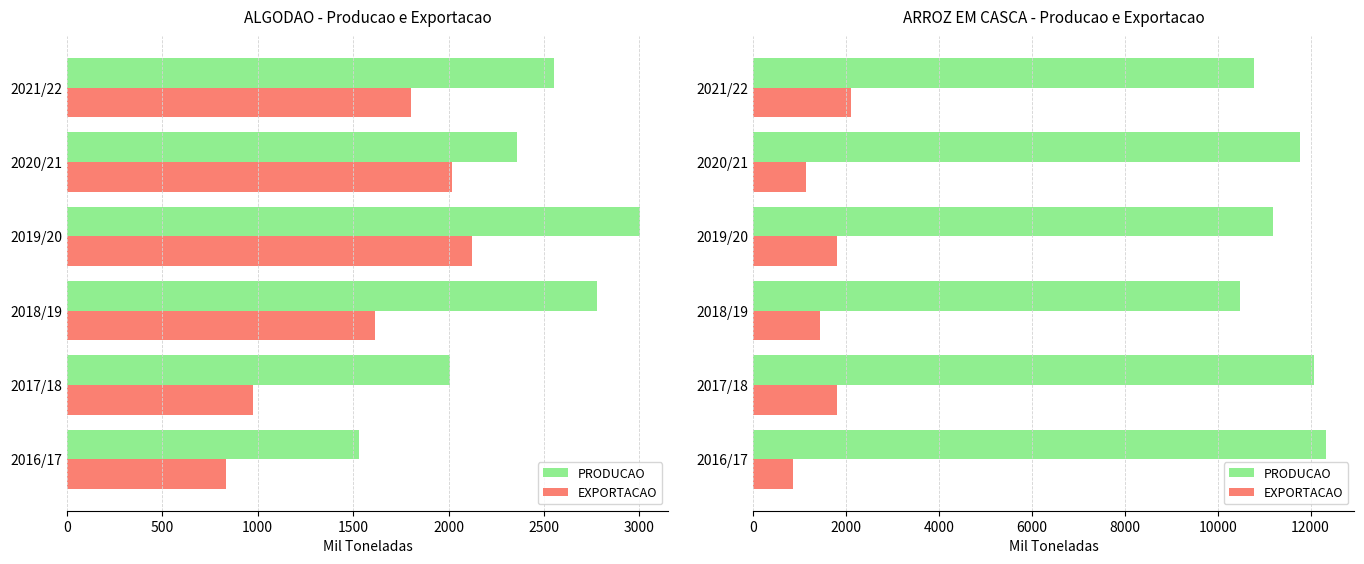

At how many categories does at least one series exceed 8444?

6